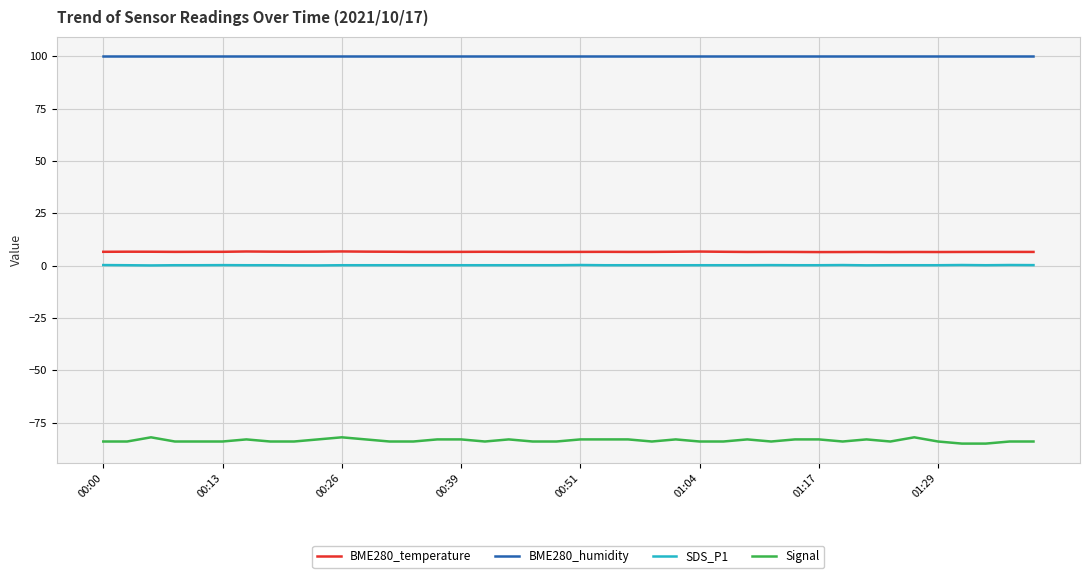

Which series has the largest total across all categories?

BME280_humidity